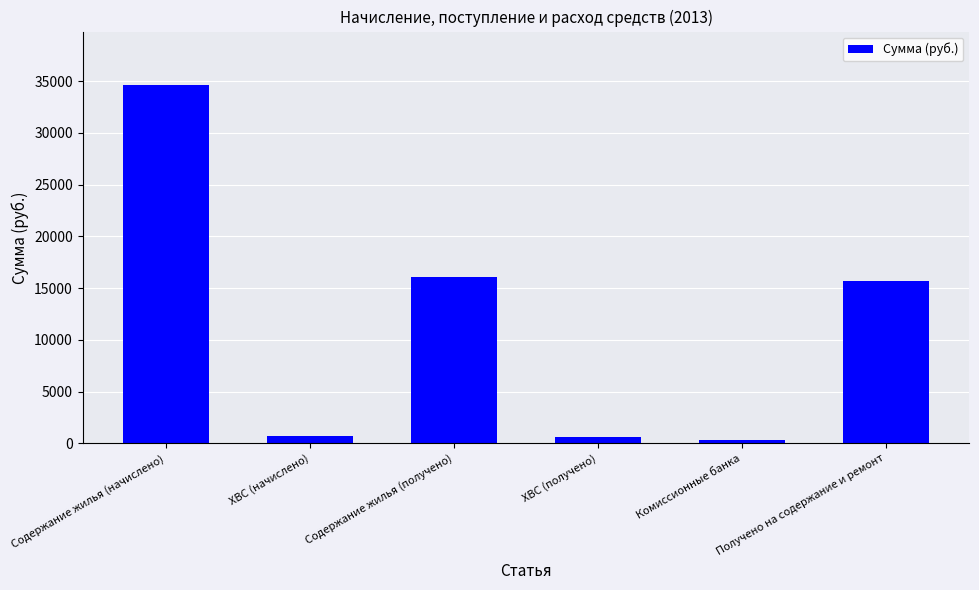

What is the average value?

11350.4